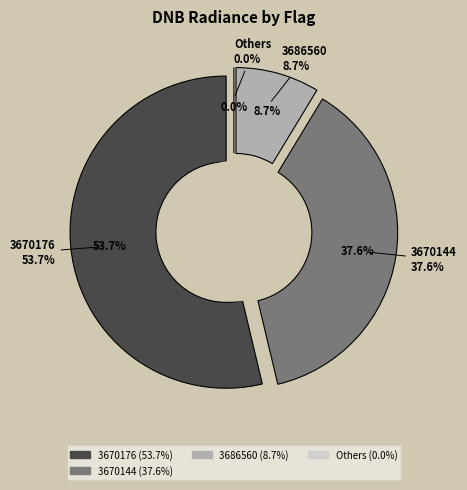

True or false: 4 accounts for 12% of the total.

False